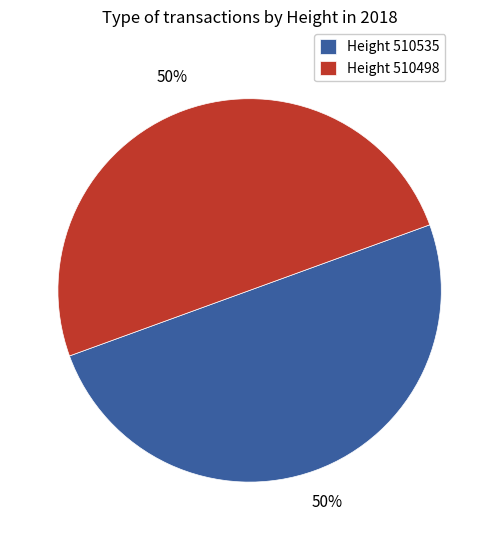

How many segments does this pie chart have?

2